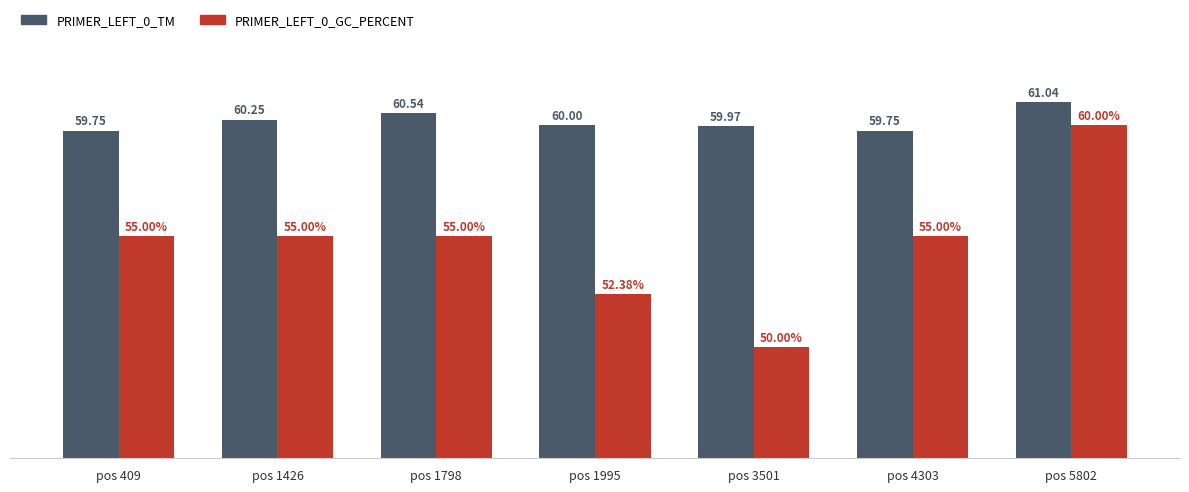

Is the value of PRIMER_LEFT_0_TM at pos 5802 greater than the value of PRIMER_LEFT_0_GC_PERCENT at pos 4303?

Yes